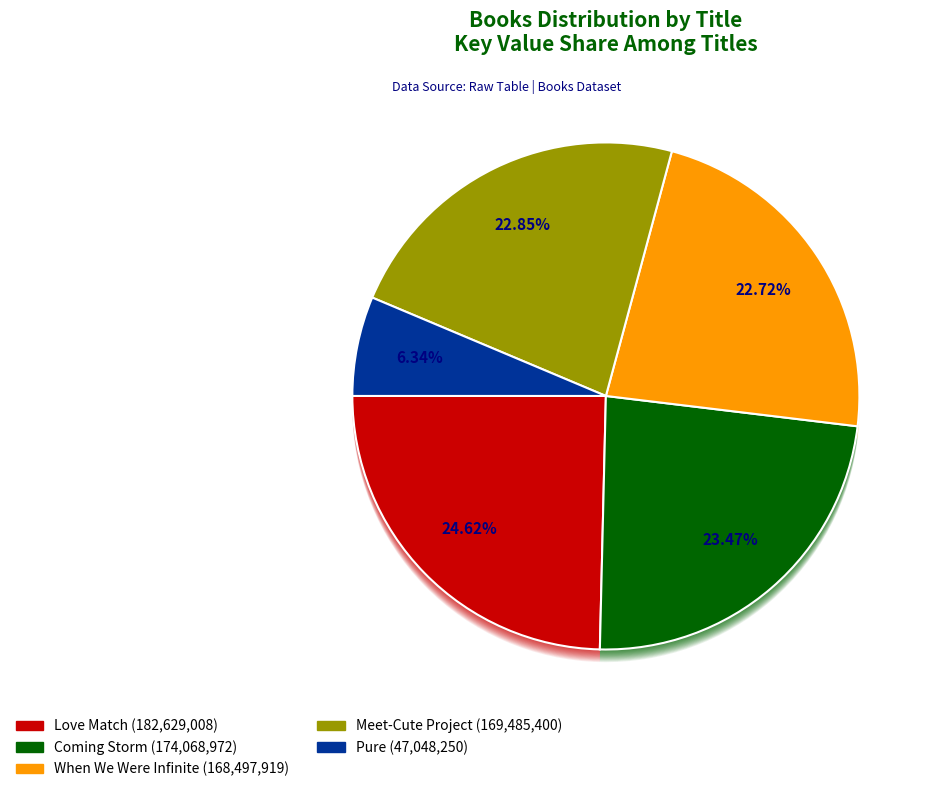

Is there a majority slice in this chart?

No